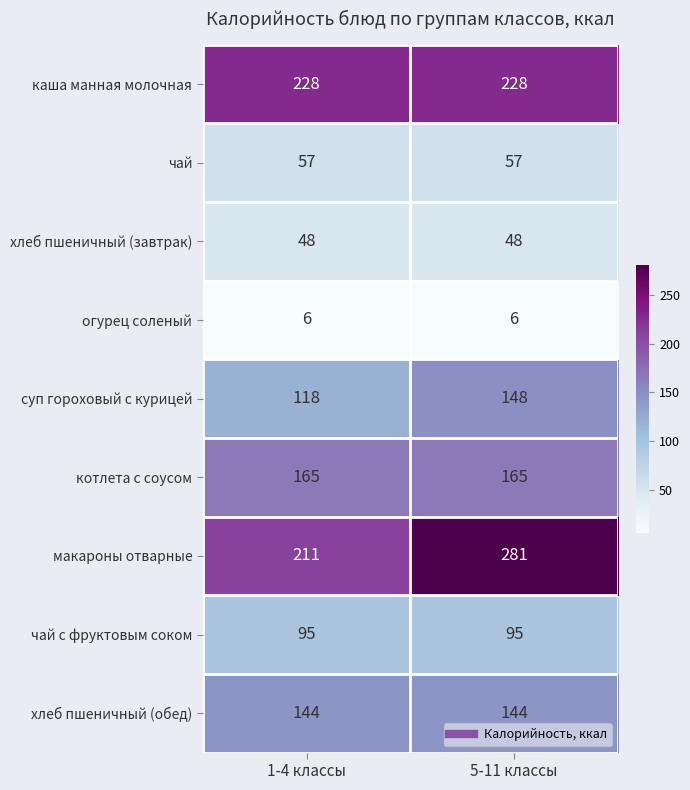

What is the sum of all макароны отварные values?

492